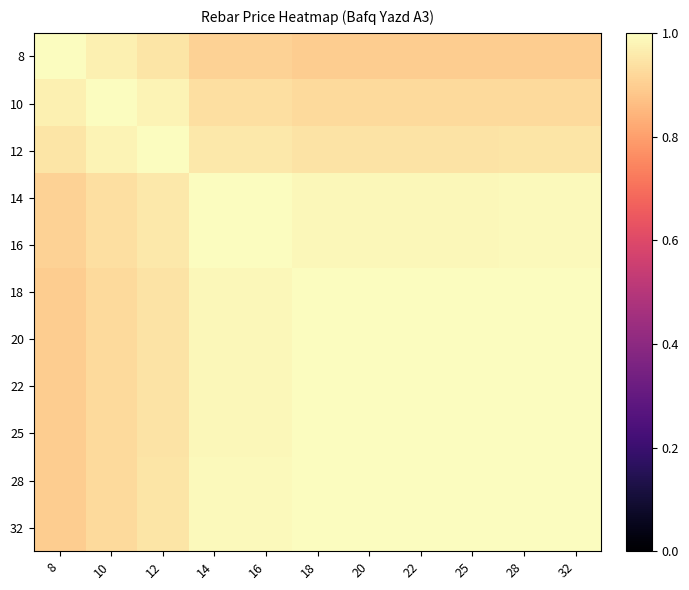

Which category has the highest value across all series?

8